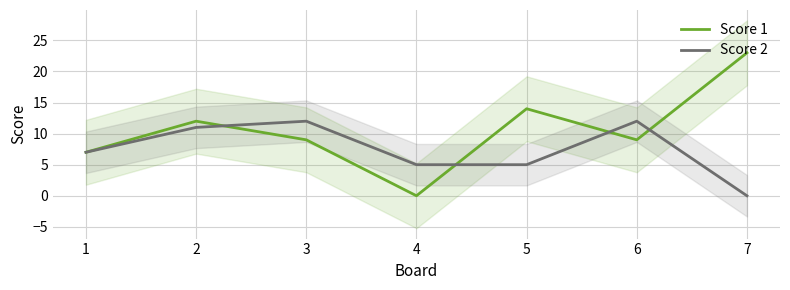

How many interior local peaks does the Score 2 series have?

2